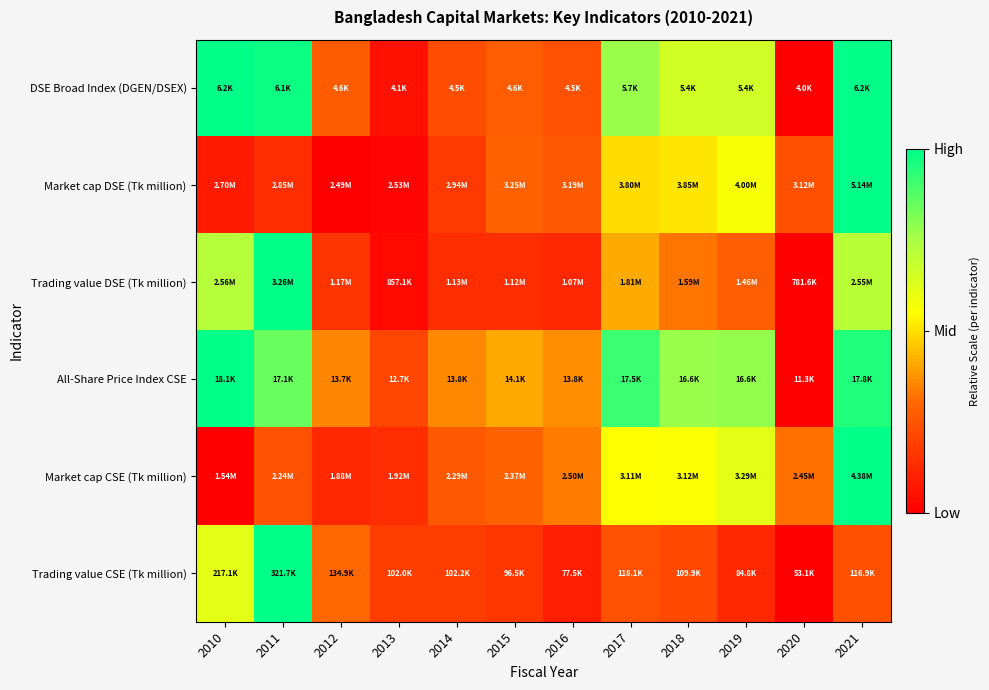

At which category is the sum across all series the highest?

2021